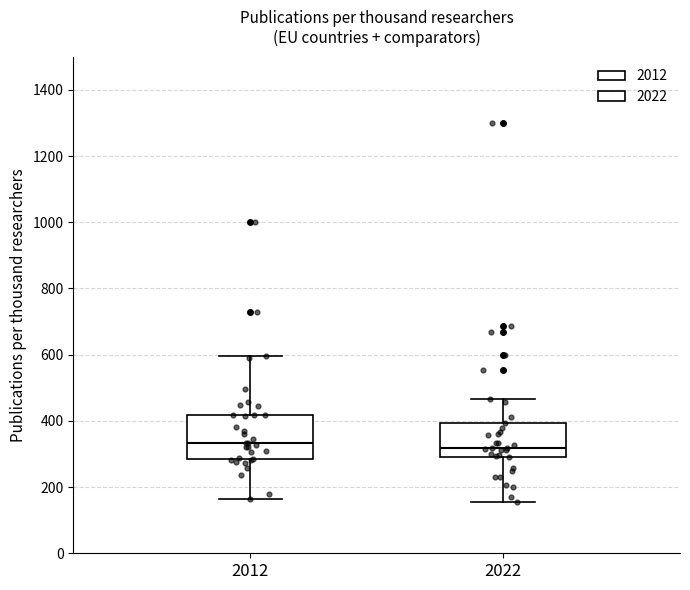

Reading left to right, transcribe this box plot: for each box, give where its median line is, the range the box spans, and where its two whiskers end, as read against the y-axis. The values are not printed on the chart, so give them approximately, as read against the axis.

2012: median 340, box 280 to 420, whiskers 160 to 600
2022: median 320, box 300 to 400, whiskers 160 to 460